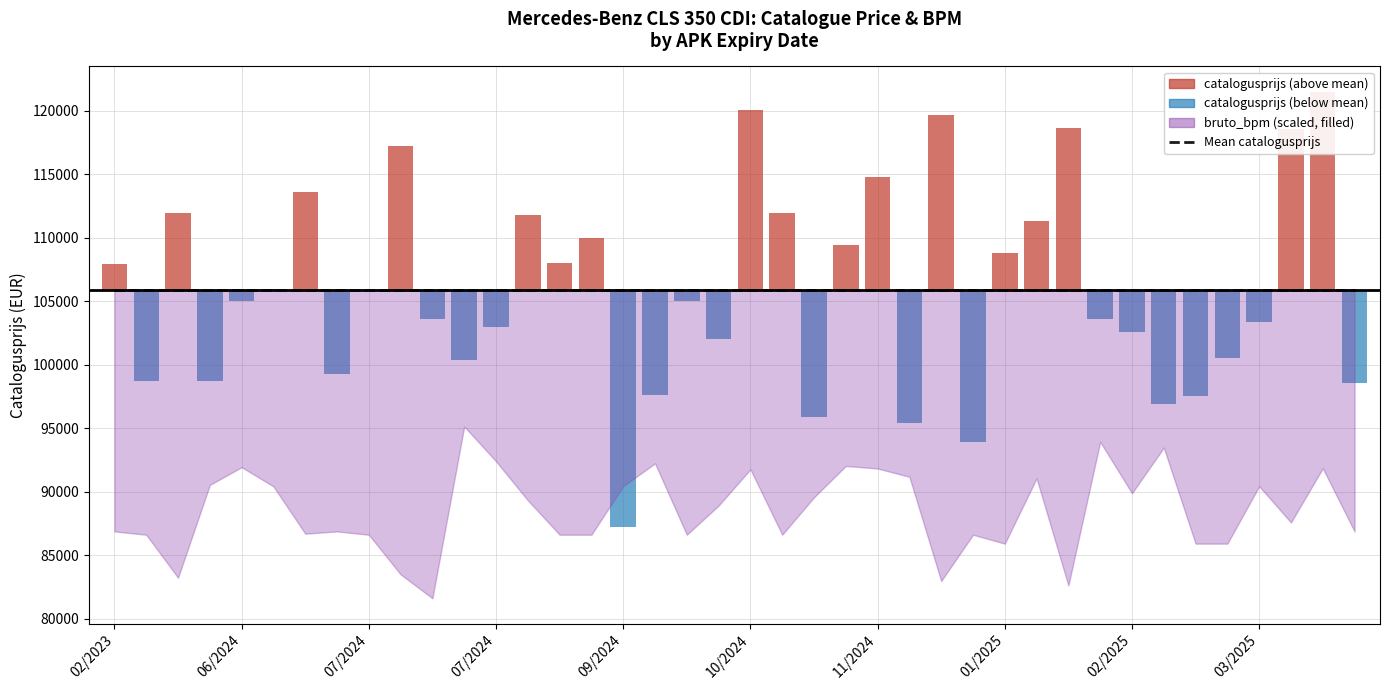

The catalogusprijs series shows -16124.2 at 33. True or false?

False